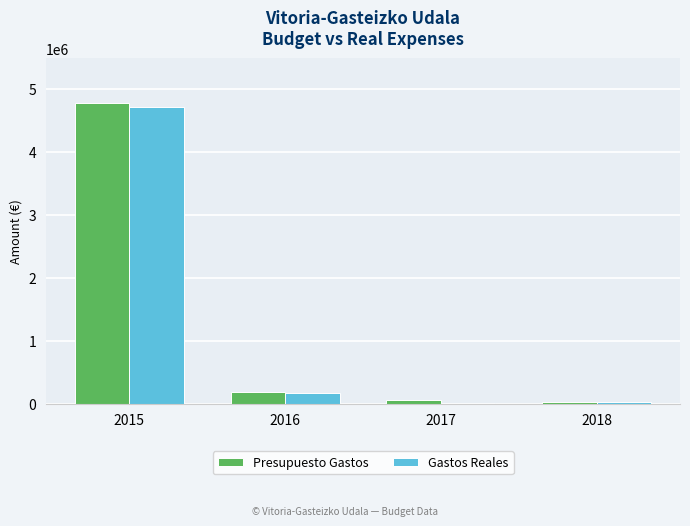

At which category does the chart reach its peak across all series?

2015